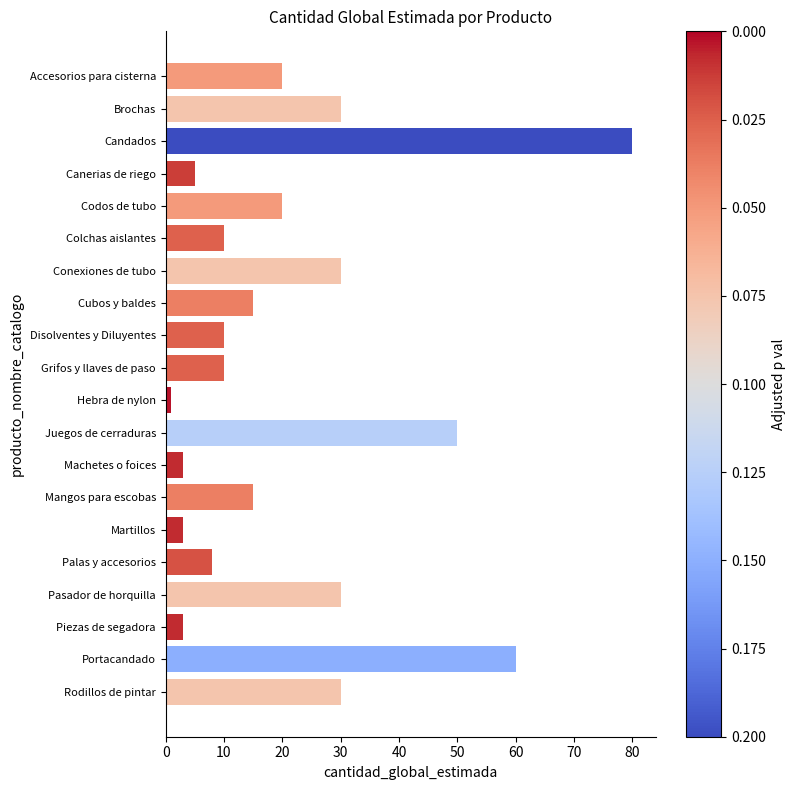

Approximately how many times larger is the value at Mangos para escobas compared to Colchas aislantes?

1.5